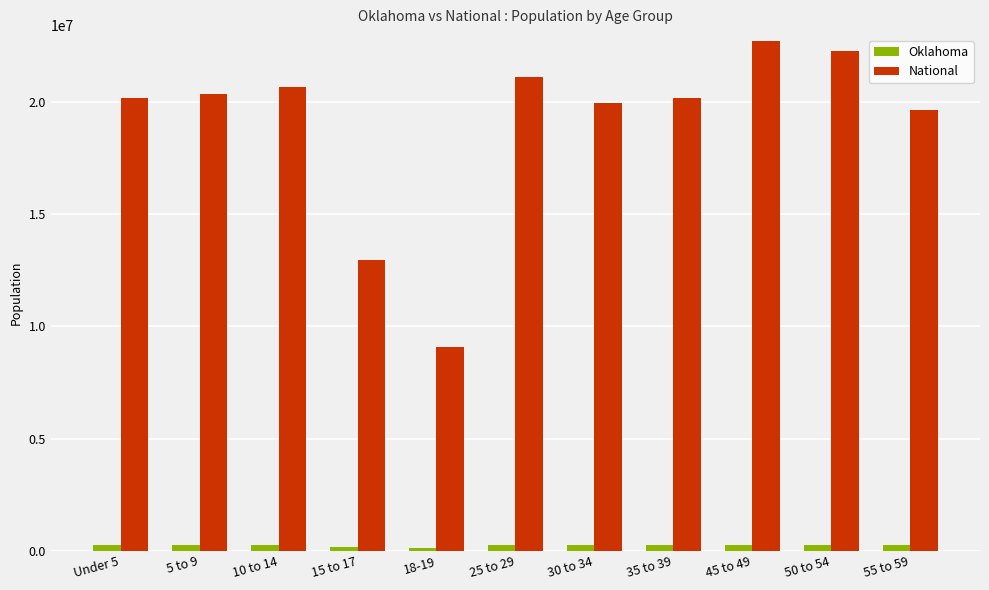

Between 5 to 9 and 18-19, which series saw the biggest shift?

National